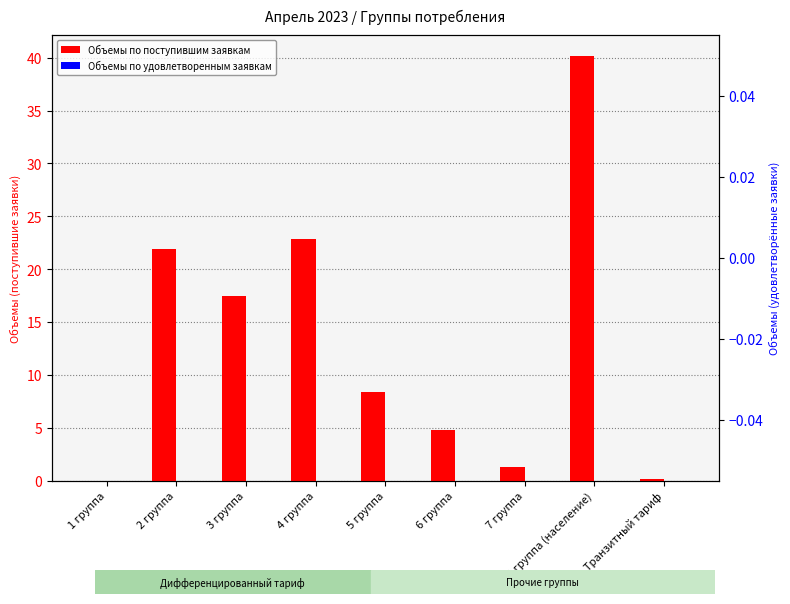

Does the chart contain any negative values?

No